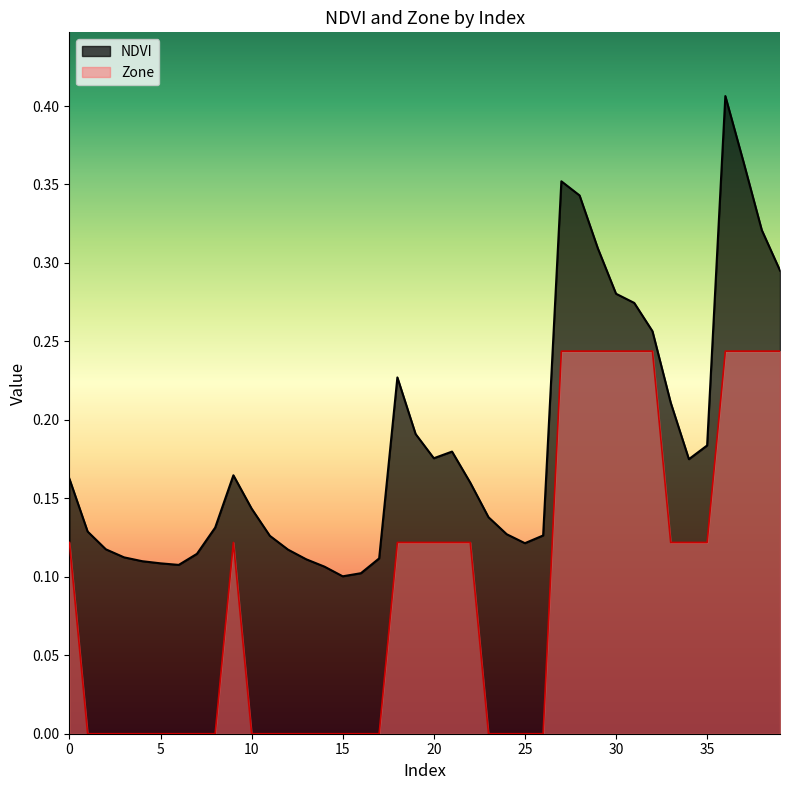

True or false: NDVI has a value of 0.1 at 34.

False